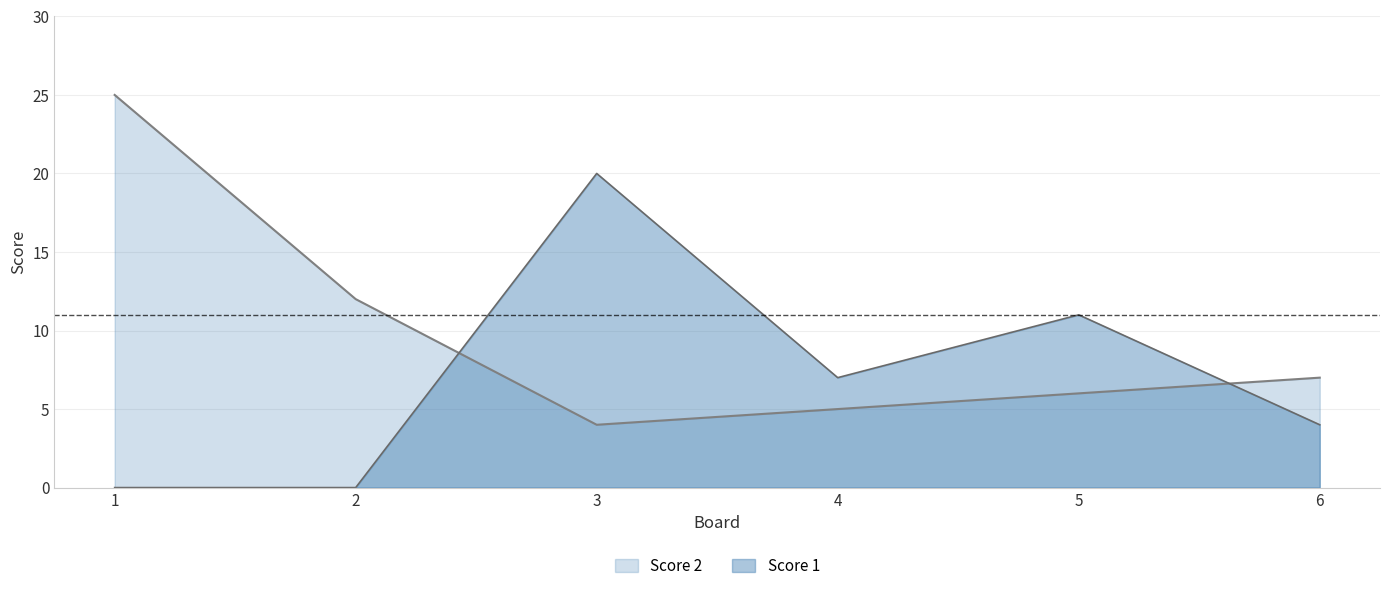

What is the total value across all series at 1?

25